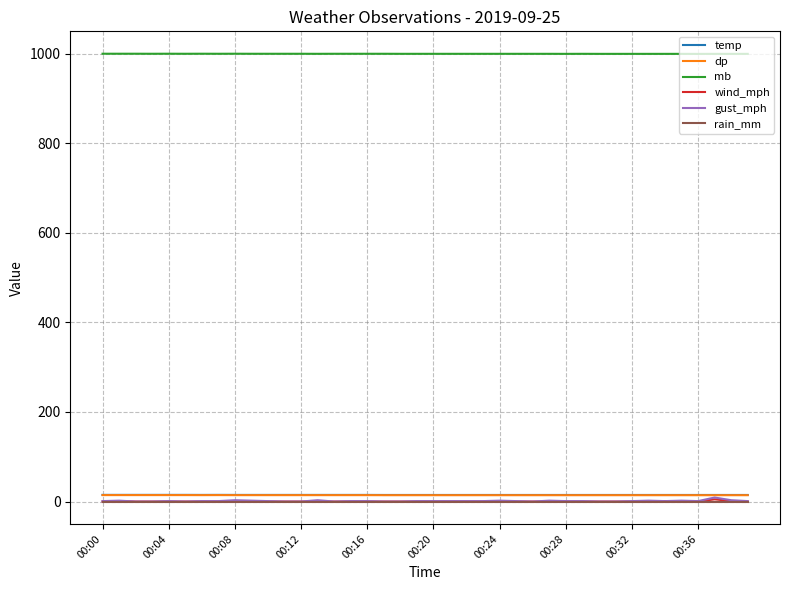

Does the chart display data point markers on the line(s)?

No